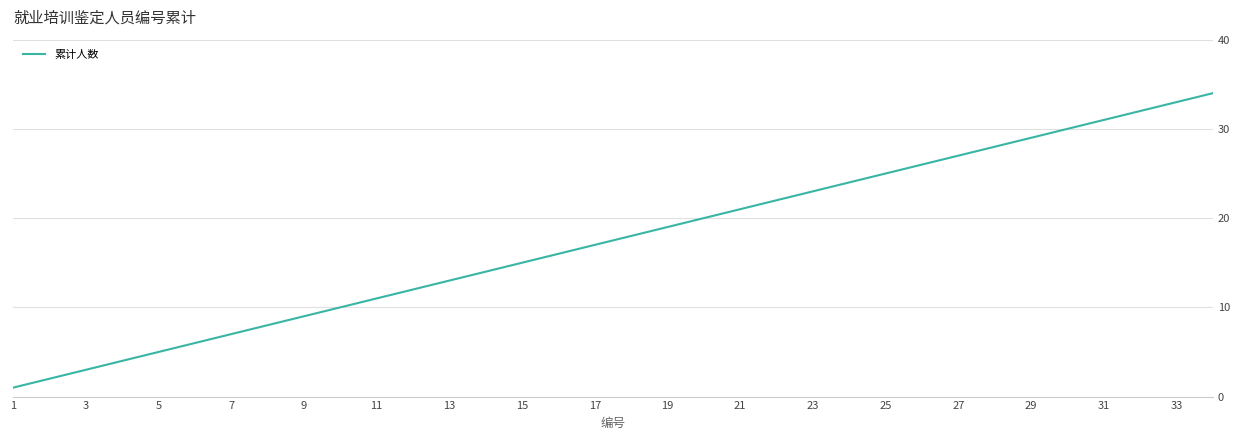

What is the maximum value shown in the chart?

34